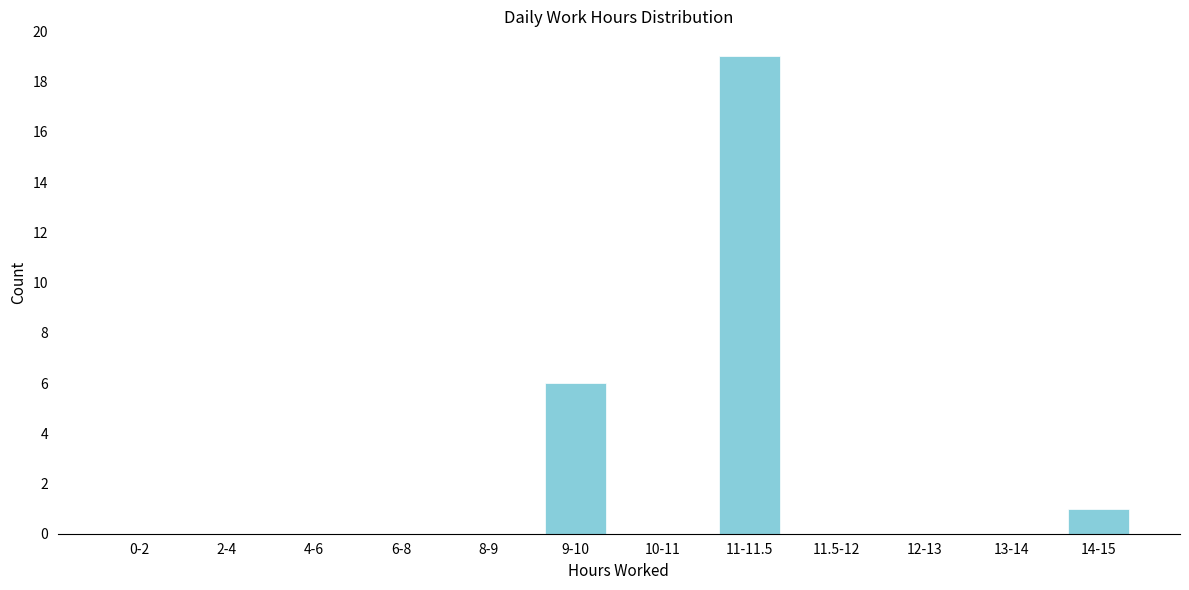

Reading left to right, list all the values displayed in this chart.

0-2=0	2-4=0	4-6=0	6-8=0	8-9=0	9-10=6	10-11=0	11-11.5=19	11.5-12=0	12-13=0	13-14=0	14-15=1